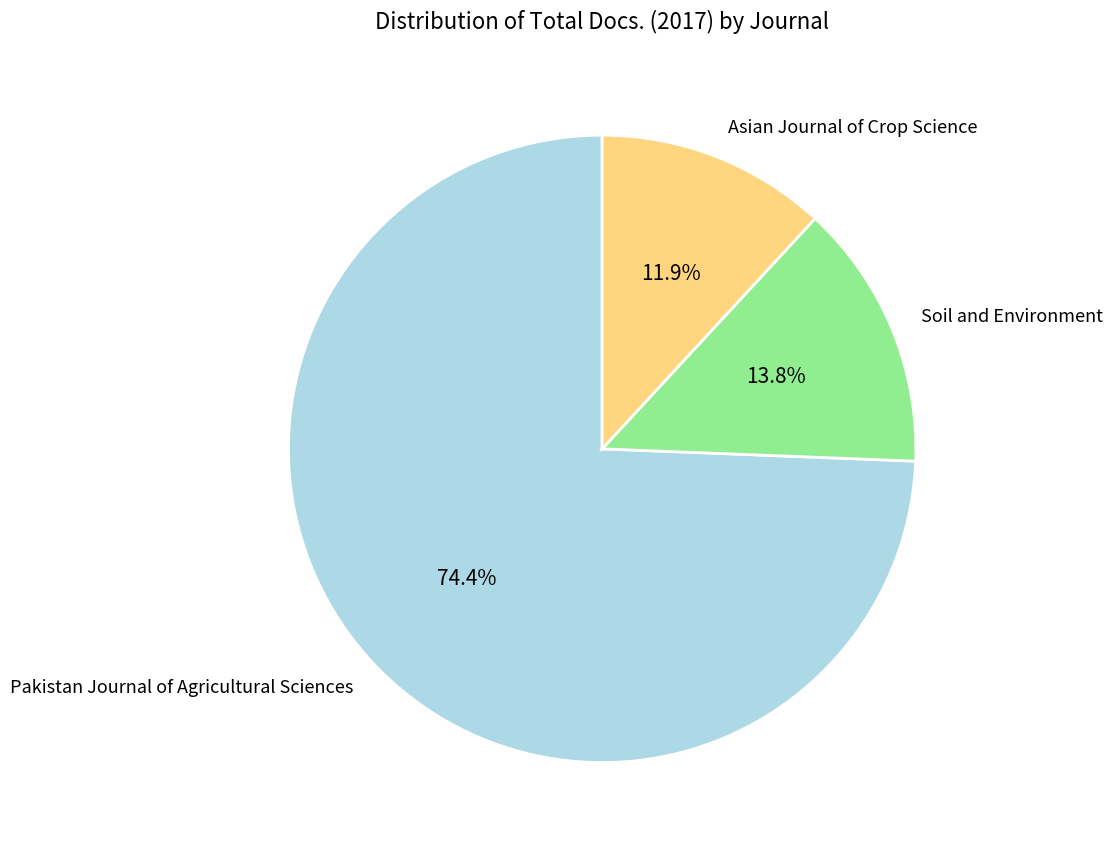

Does Soil and Environment represent more than half of the total?

No